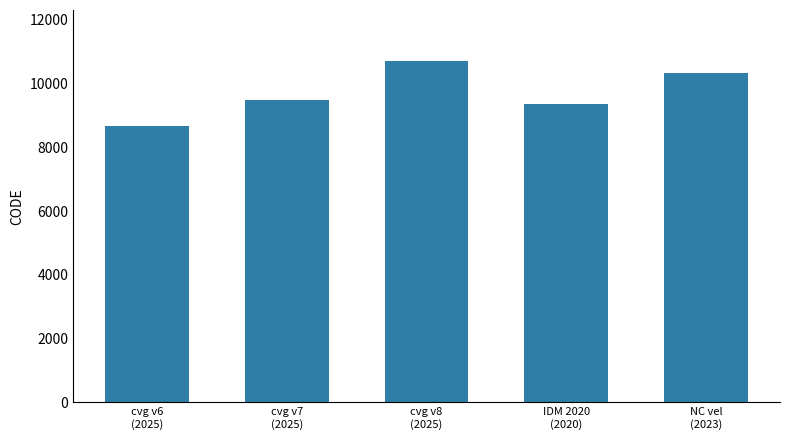

What is the change in value from IDM 2020
(2020) to NC vel
(2023)?

+948